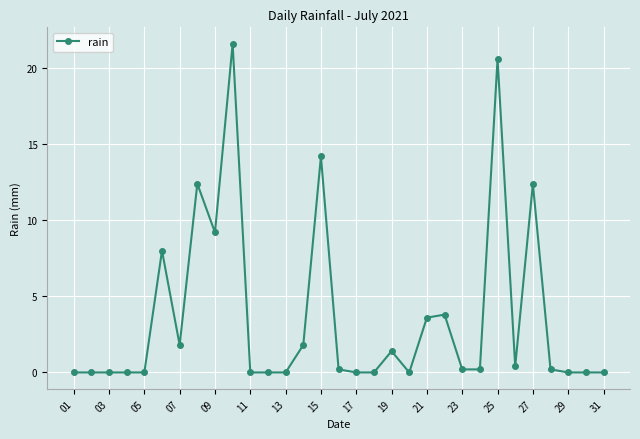

What is the greatest value displayed?

21.6